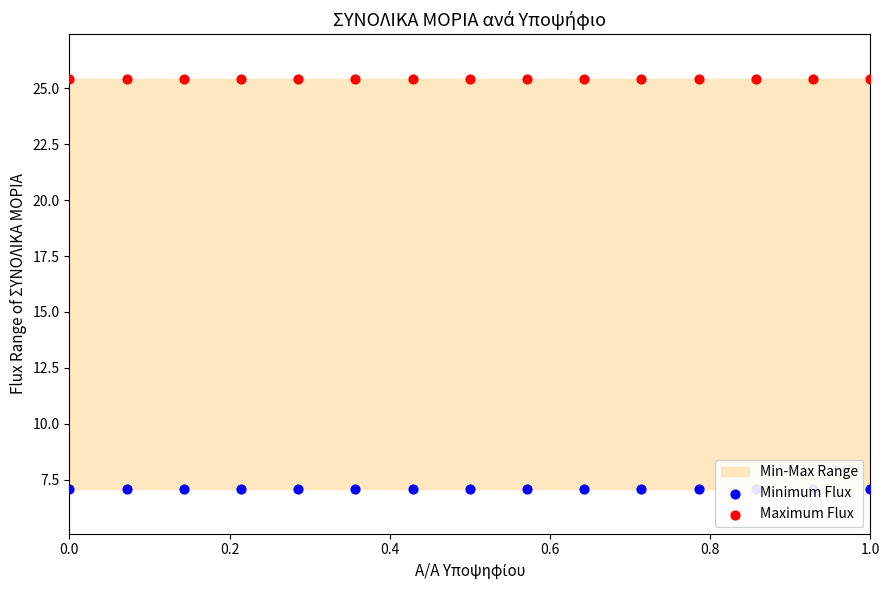

Which series contains the highest Y value?

Maximum Flux